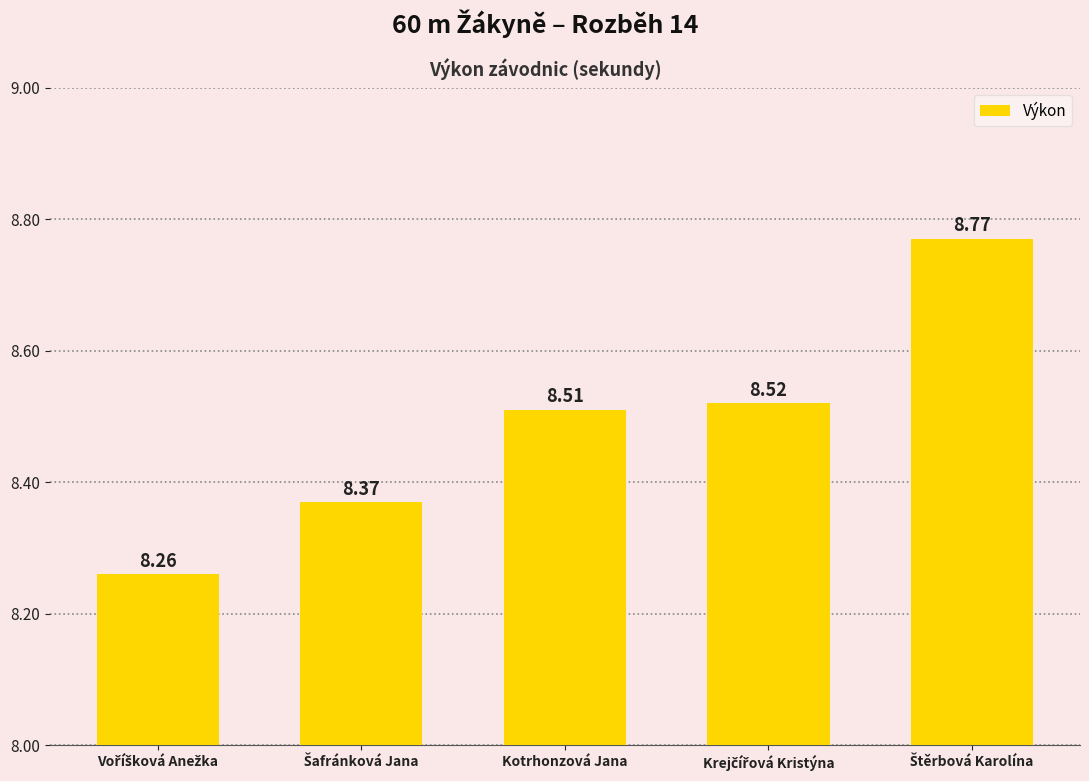

How many categories are shown in the chart?

5